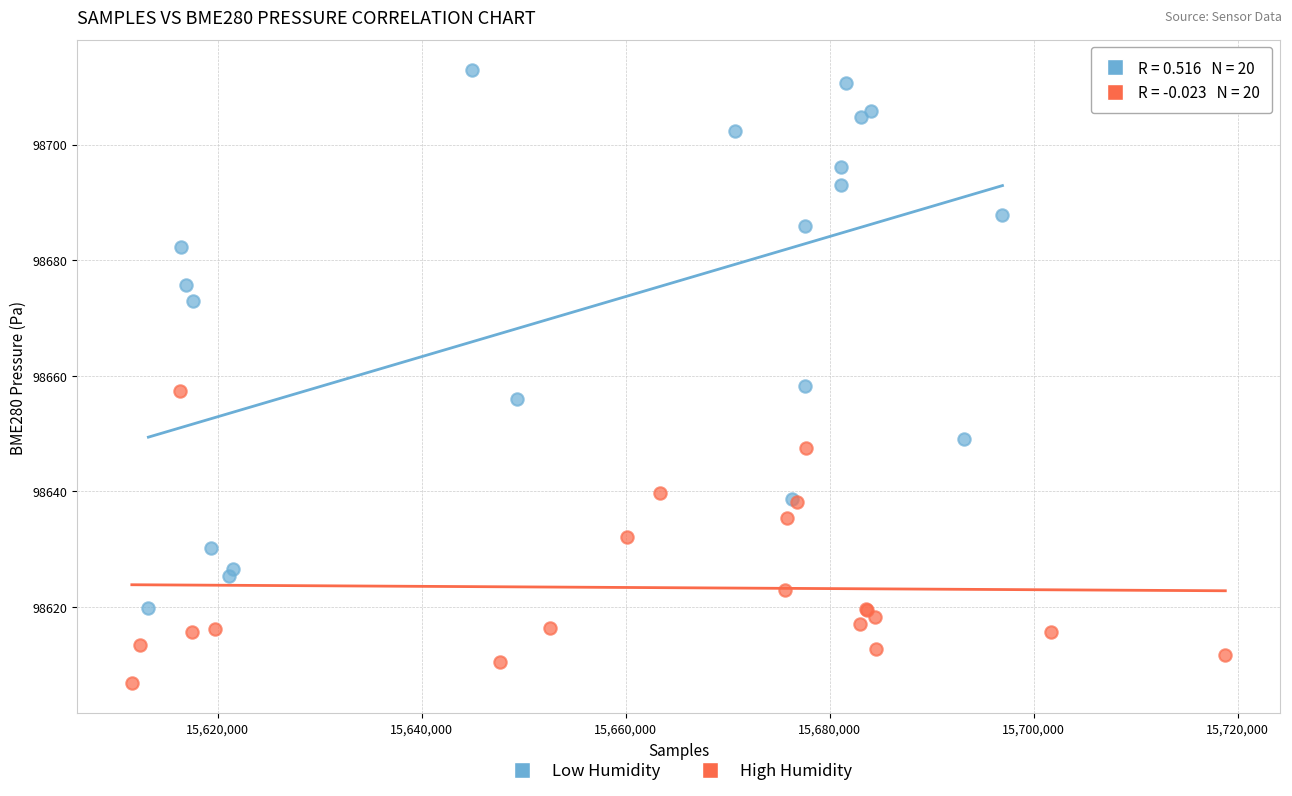

Which series has the largest Y range (max minus min)?

Low Humidity